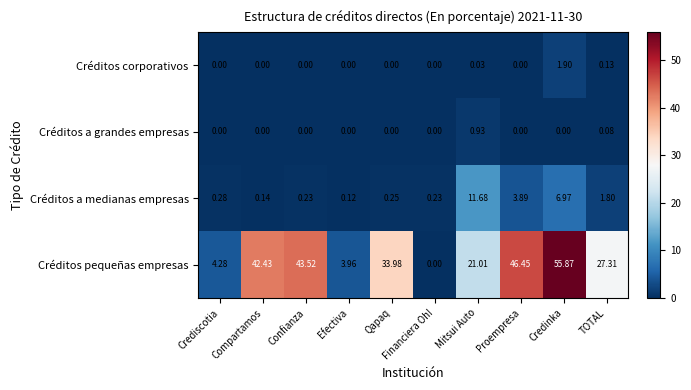

What is the difference between the highest and lowest values at Confianza?

43.5